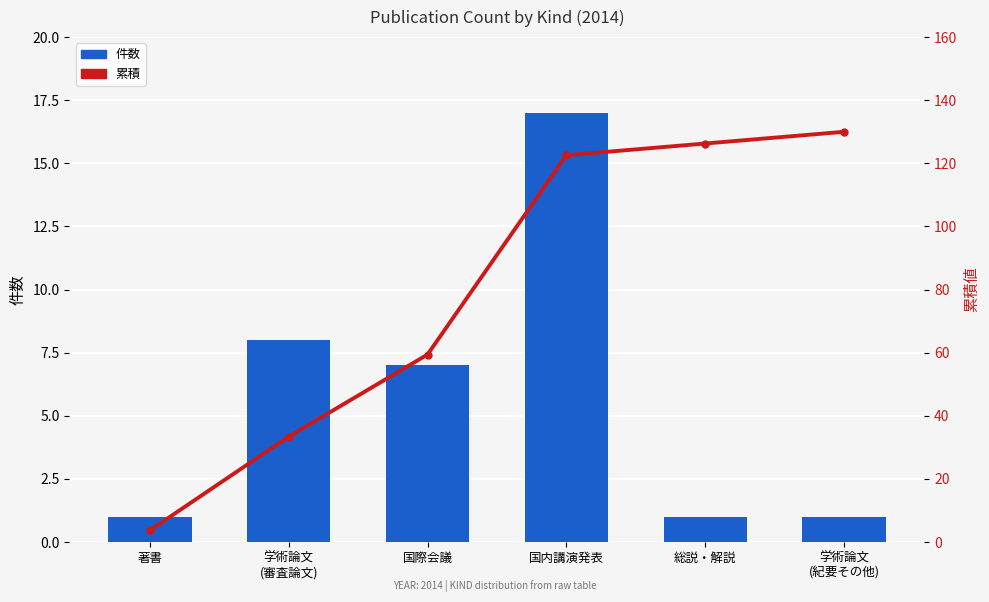

Is it true that 件数 equals 4.0 at 国際会議?

False